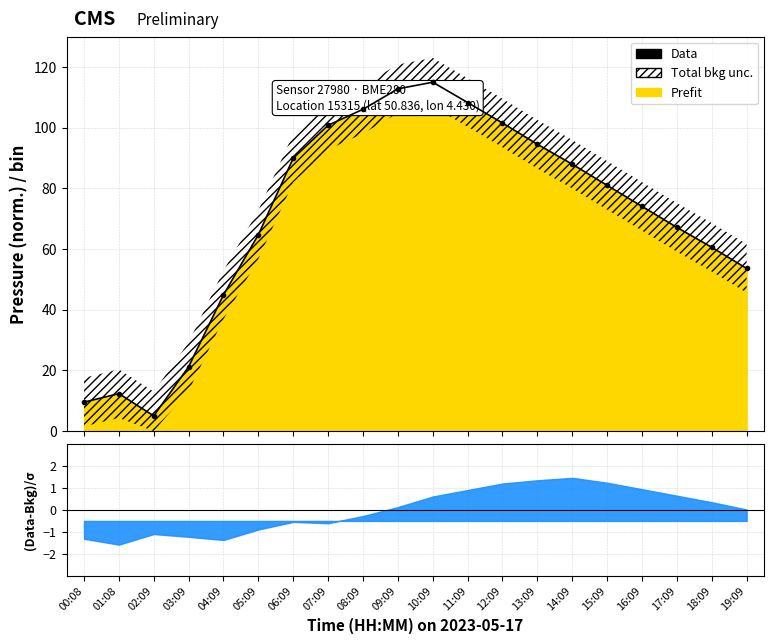

Which category has the lowest value across all series?

02:09